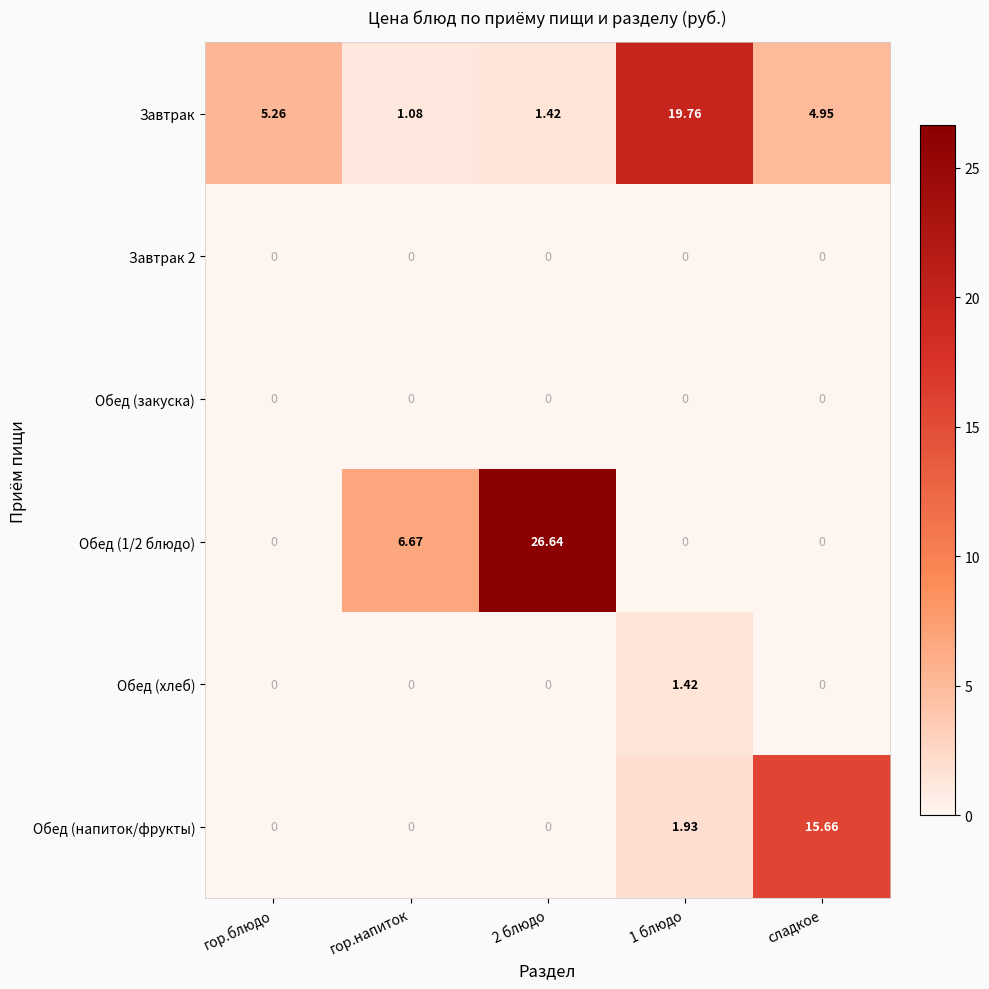

Is the value of Завтрак at 2 блюдо greater than the value of Обед (напиток/фрукты) at гор.напиток?

Yes